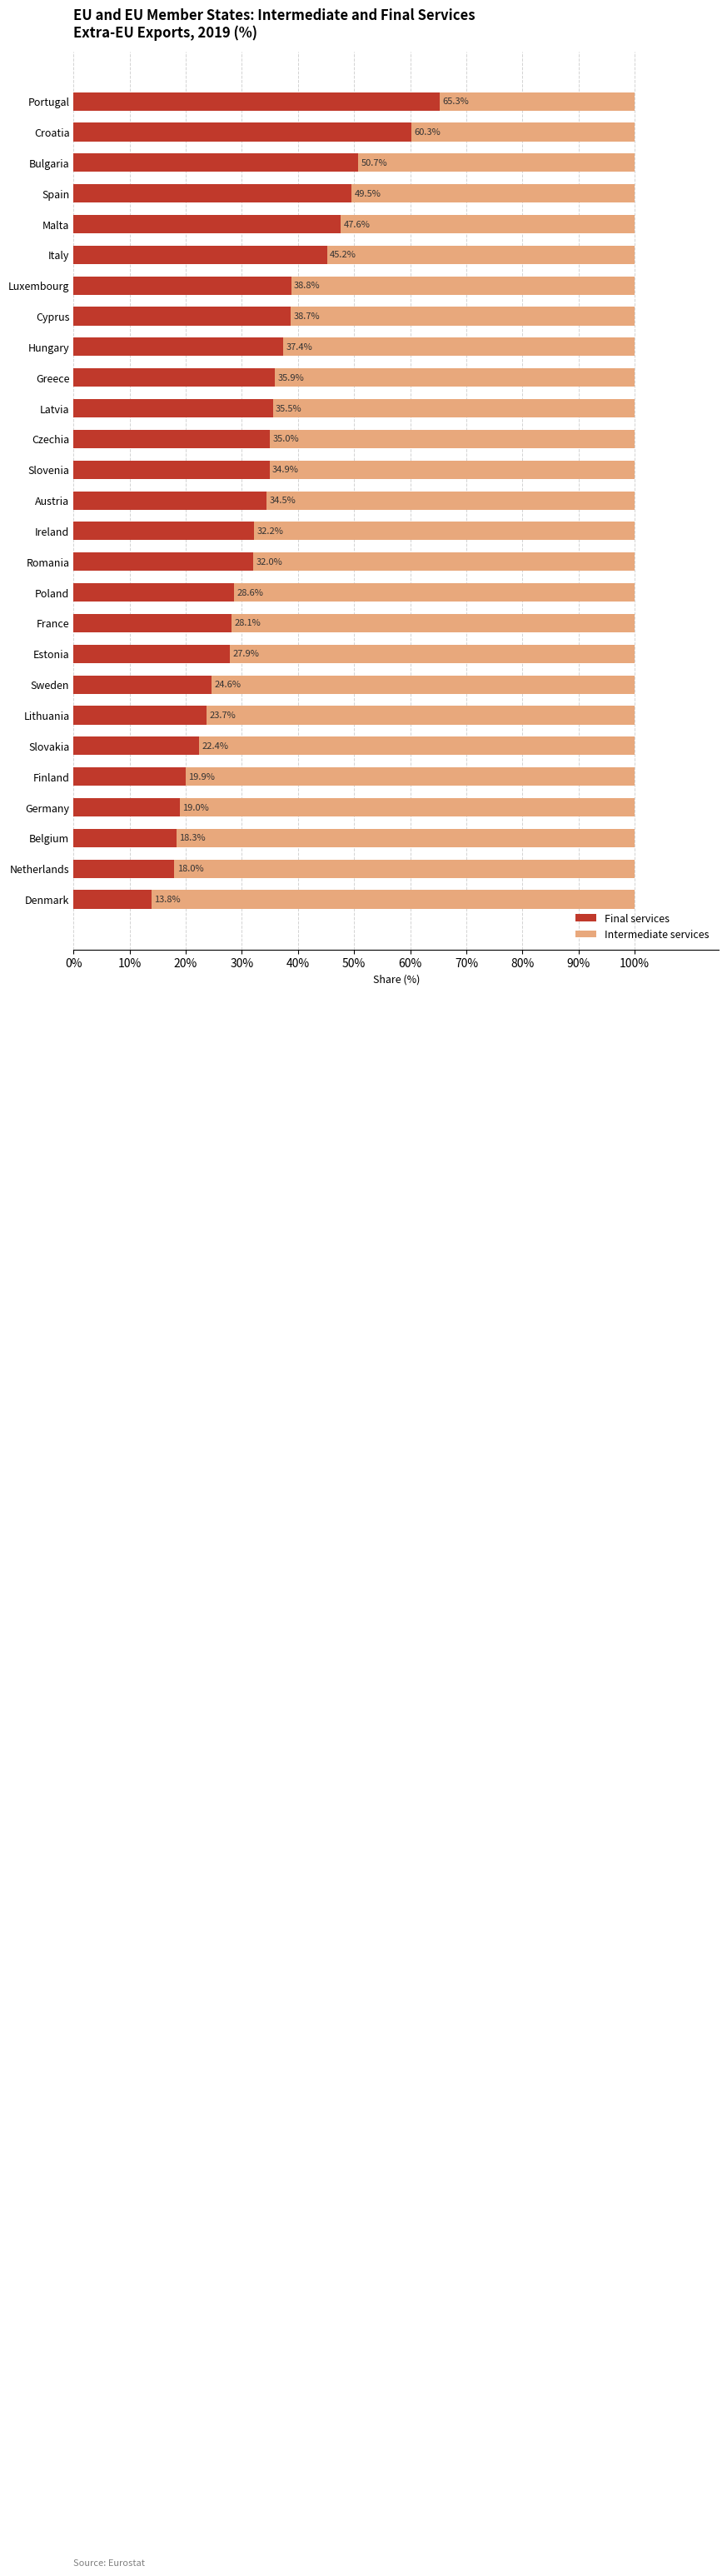

What is the average value of the Final services series?

34.0